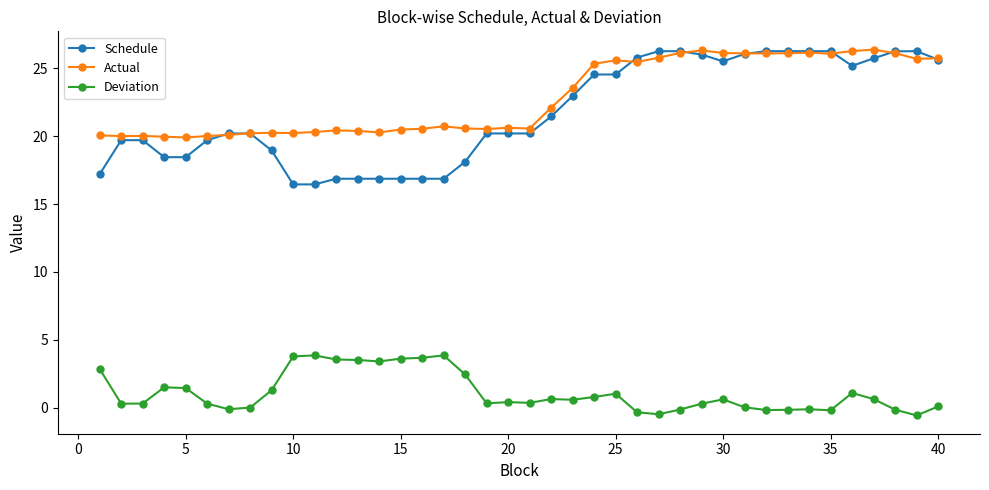

What is the value of the Actual point at the 32nd from the left?

26.1